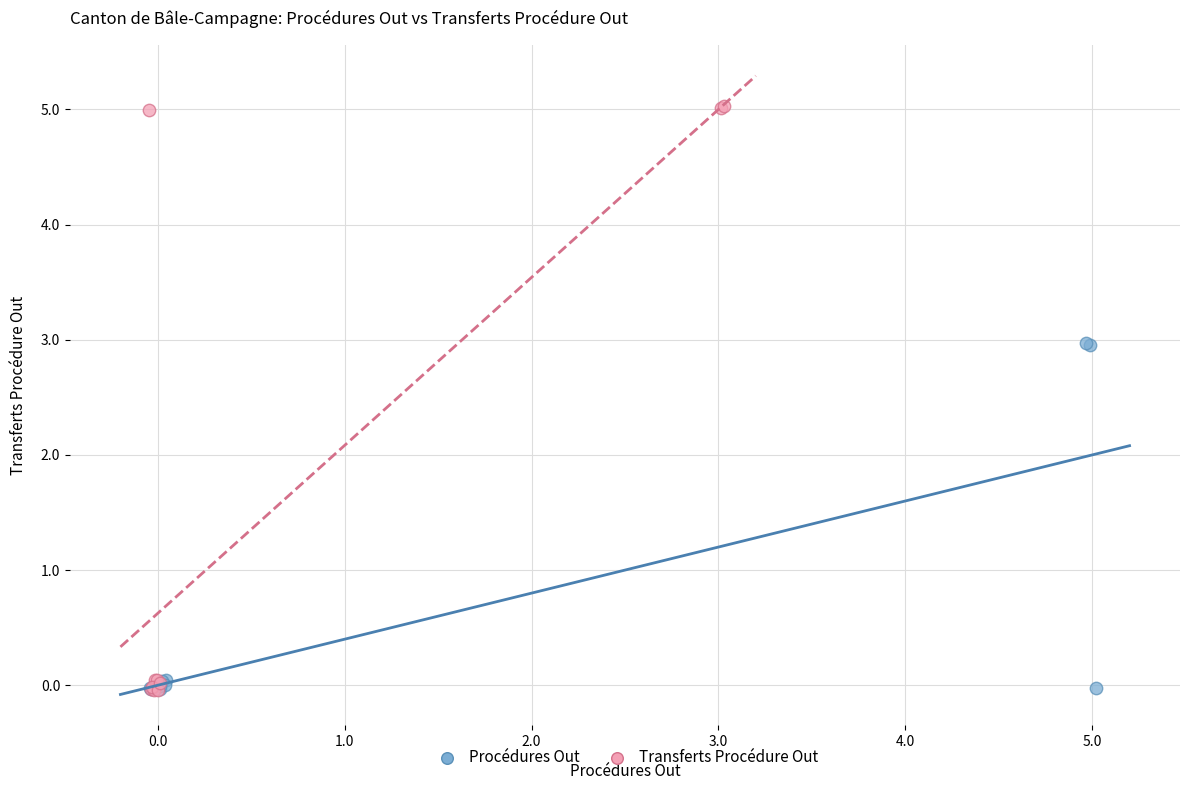

Which series contains the highest Y value?

Transferts Procédure Out